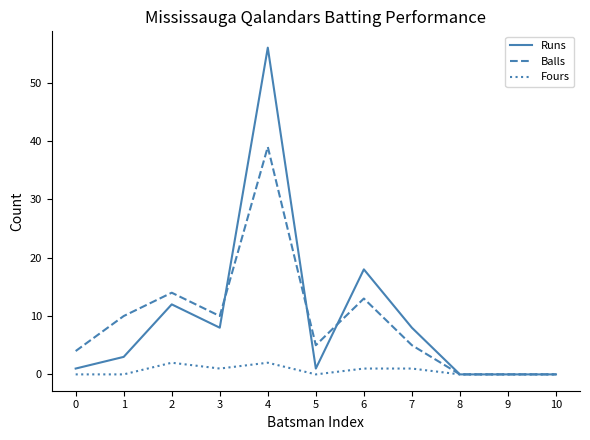

How many lines are shown in the chart?

3